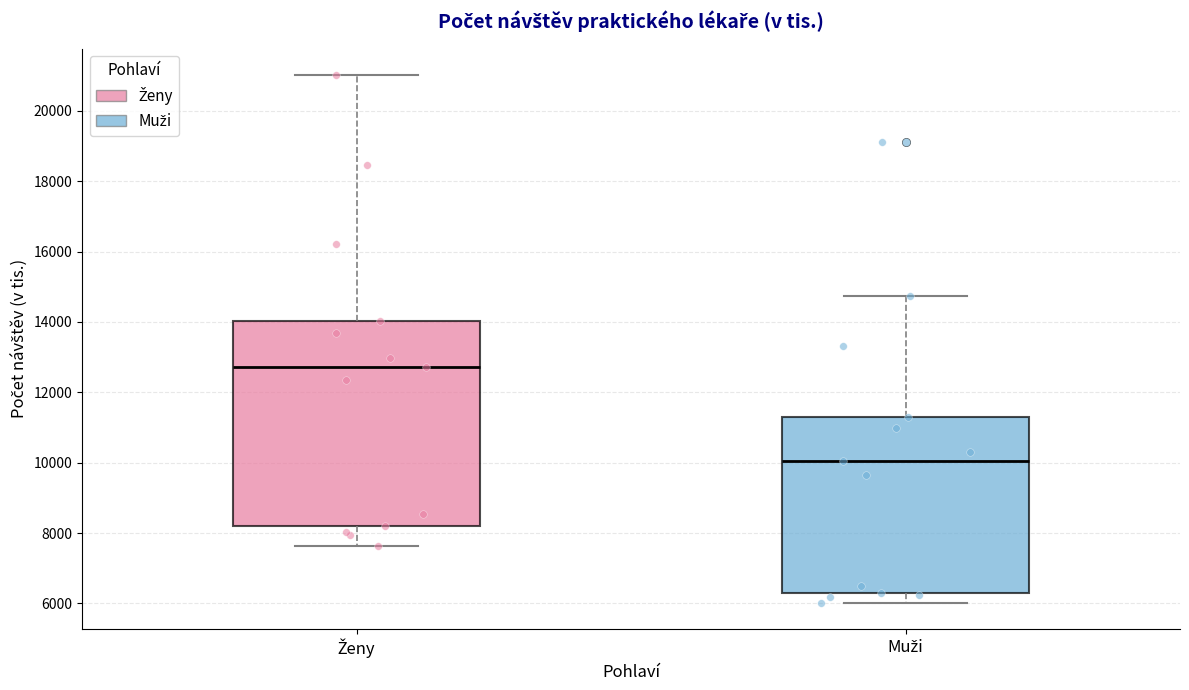

Where is the upper edge of the box for Ženy on the y-axis? The values are not printed on the chart, so give them approximately, as read against the axis.

14000